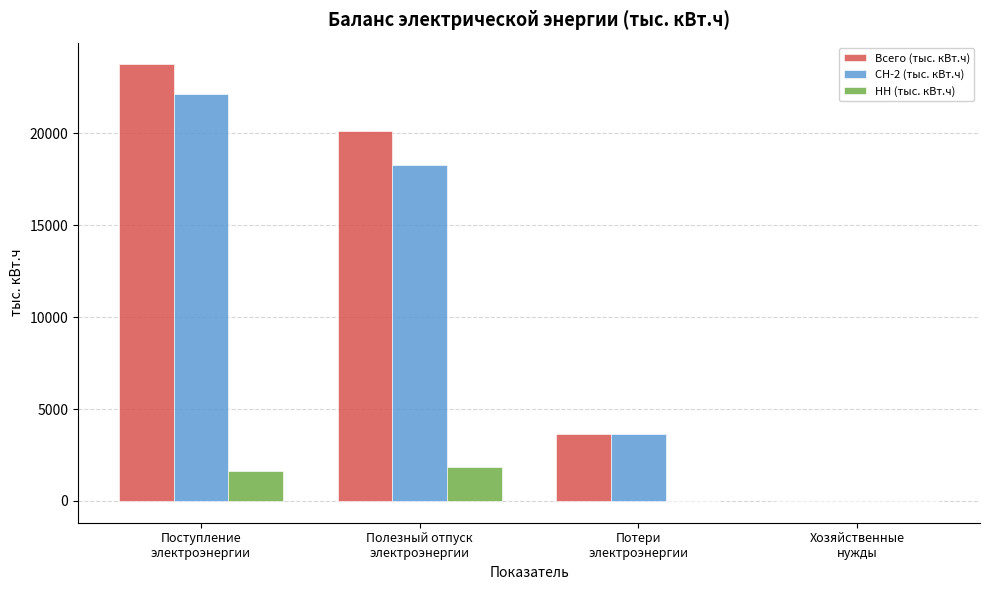

Count the number of categories in the chart.

4